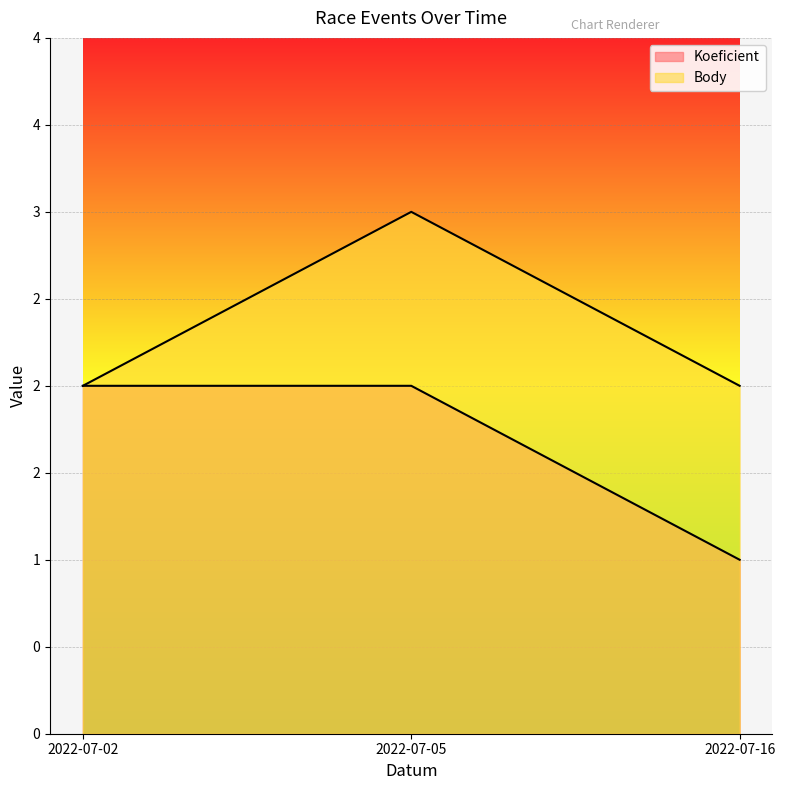

How many data points in Koeficient are less than 2?

1